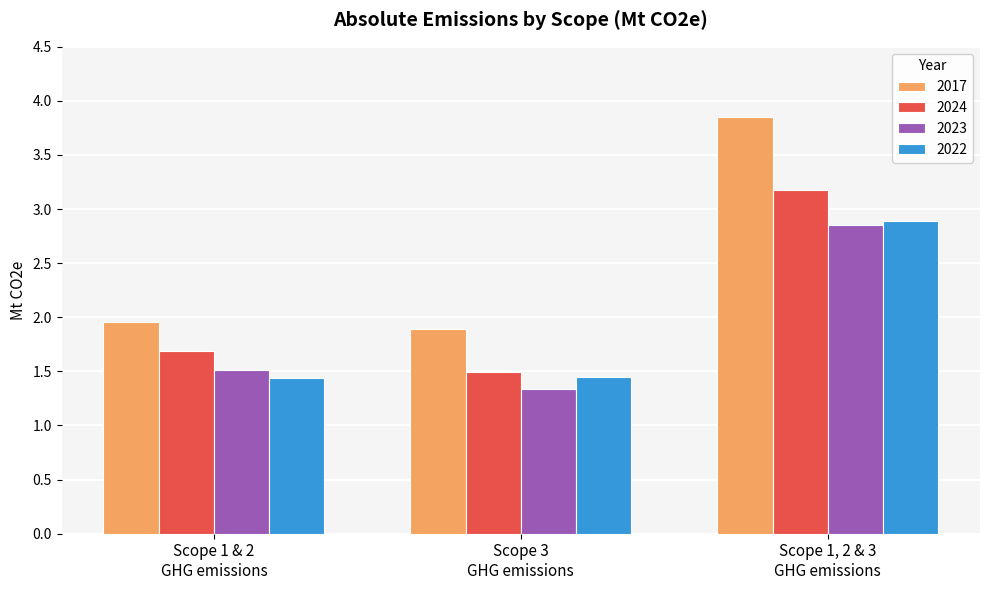

What is the sum of all 2017 values?

7.7